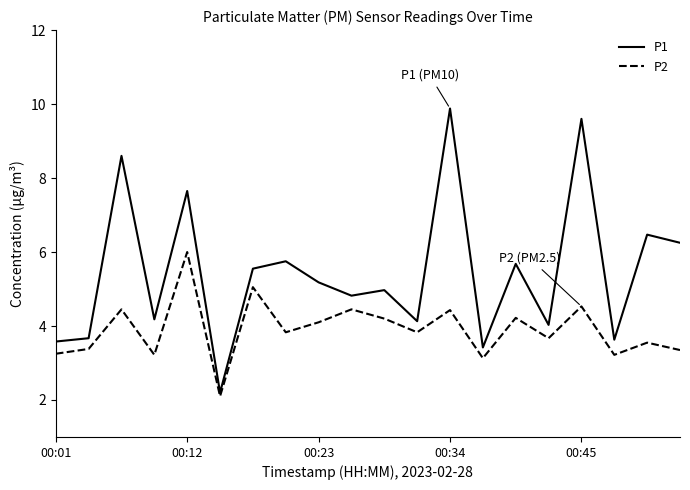

Which series has the largest total across all categories?

P1